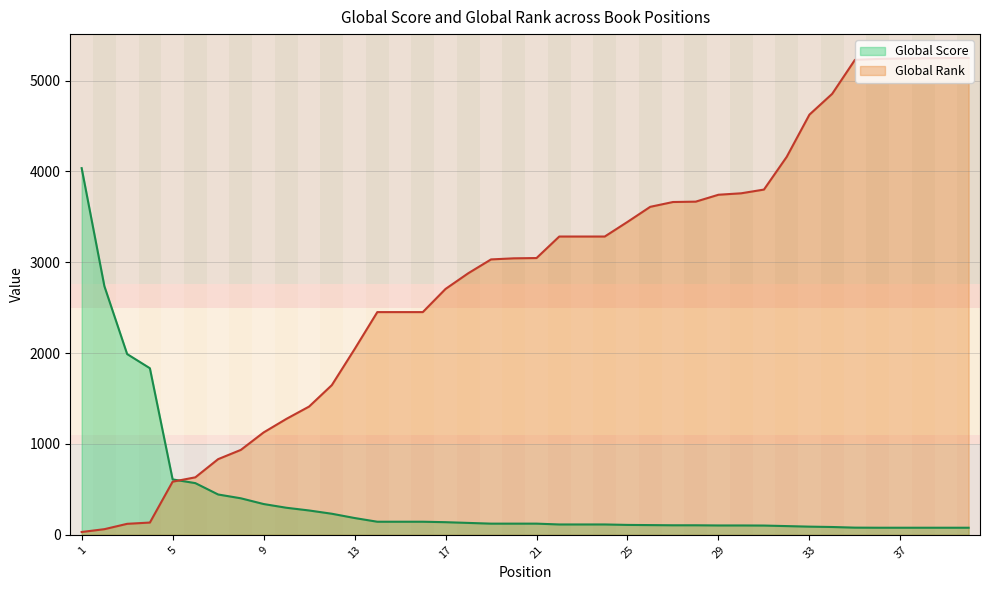

What are all the series names shown in the legend?

Global Score, Global Rank